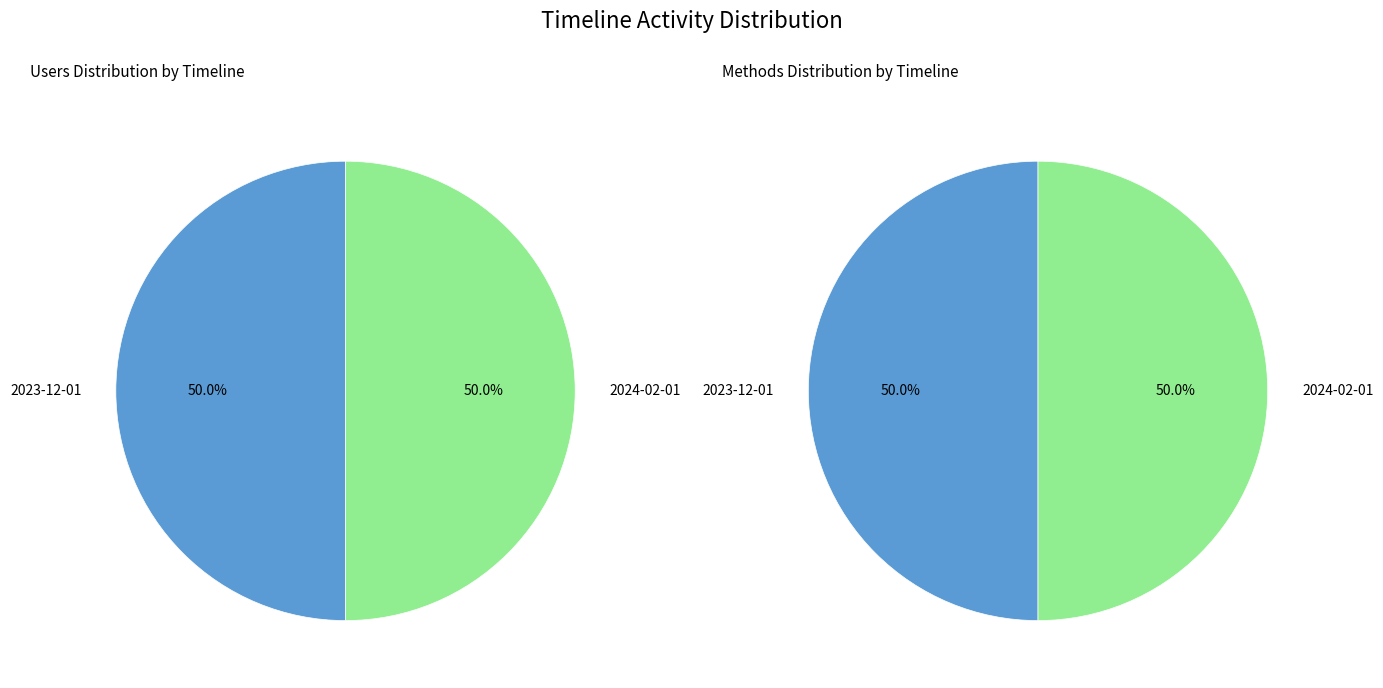

What percentage is the 2024-02-01 slice, to the nearest percent?

50%